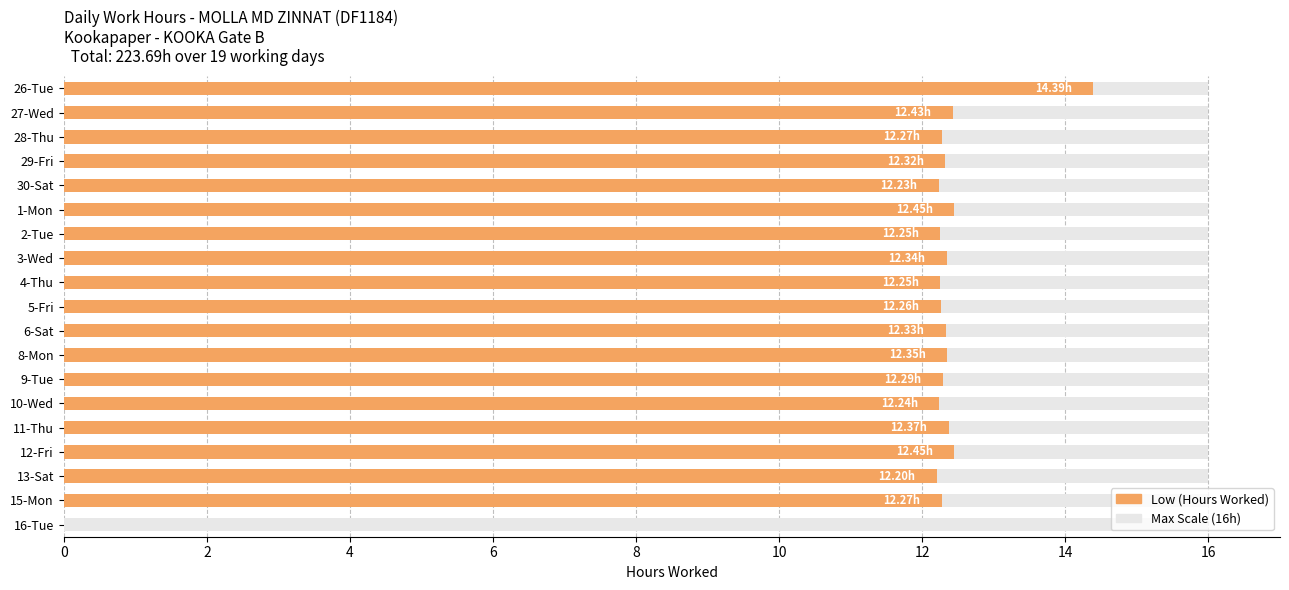

Reading left to right, transcribe all the data shown in this chart.

14.4	12.4	12.3	12.3	12.2	12.4	12.2	12.3	12.2	12.3	12.3	12.3	12.3	12.2	12.4	12.4	12.2	12.3	0.0